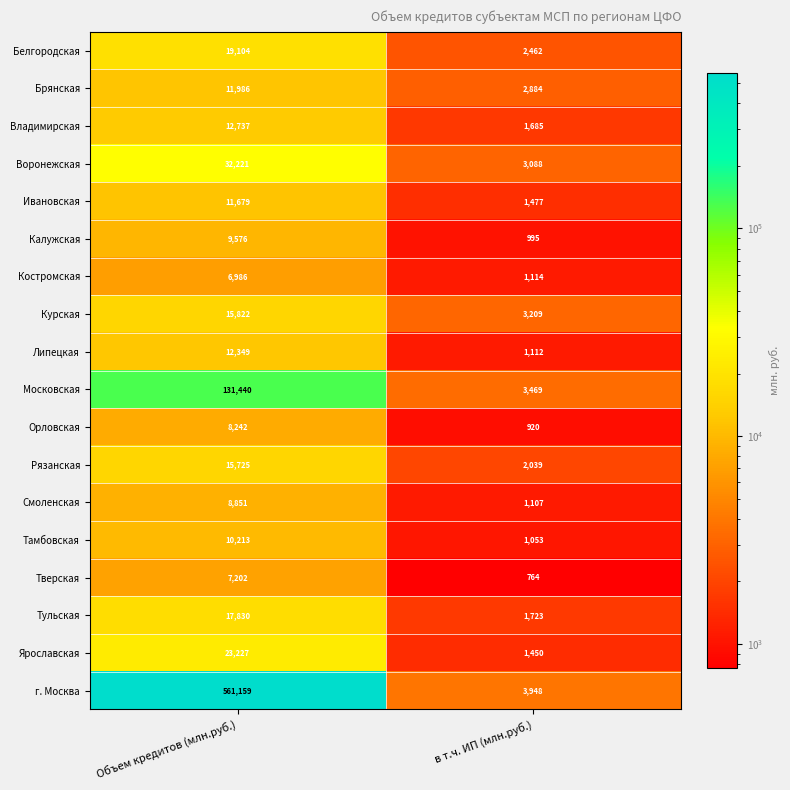

At which category is the sum across all series the highest?

Объем кредитов (млн.руб.)